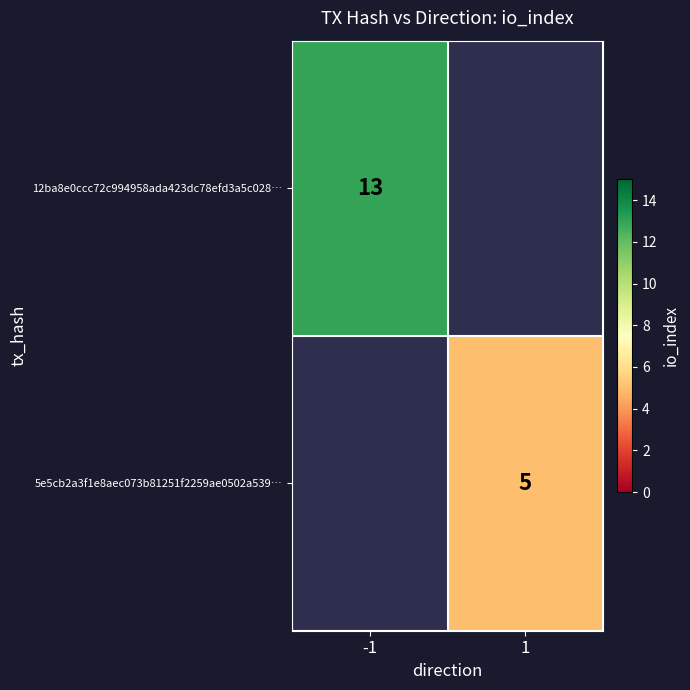

At how many categories does at least one series exceed 12?

1